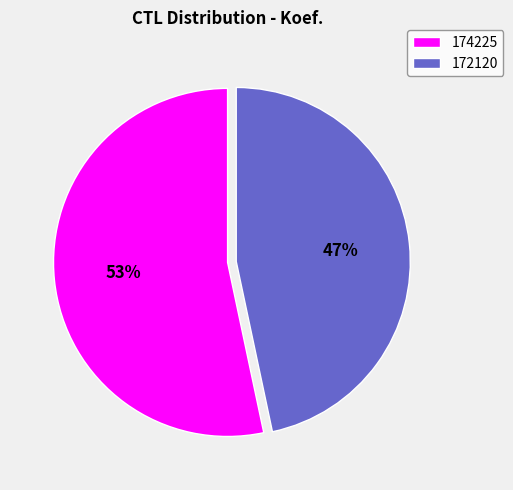

Combined, do 172120 and 174225 account for over 50%?

Yes